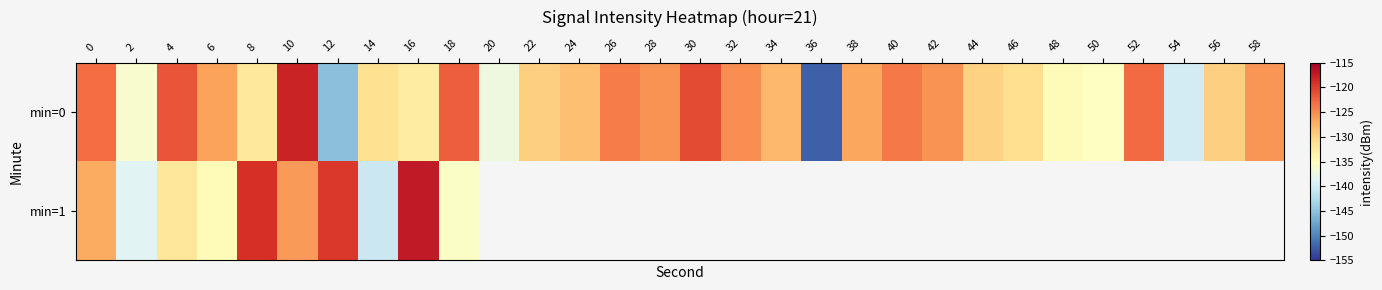

List the series in order of their peak value, highest first.

min=1, min=0